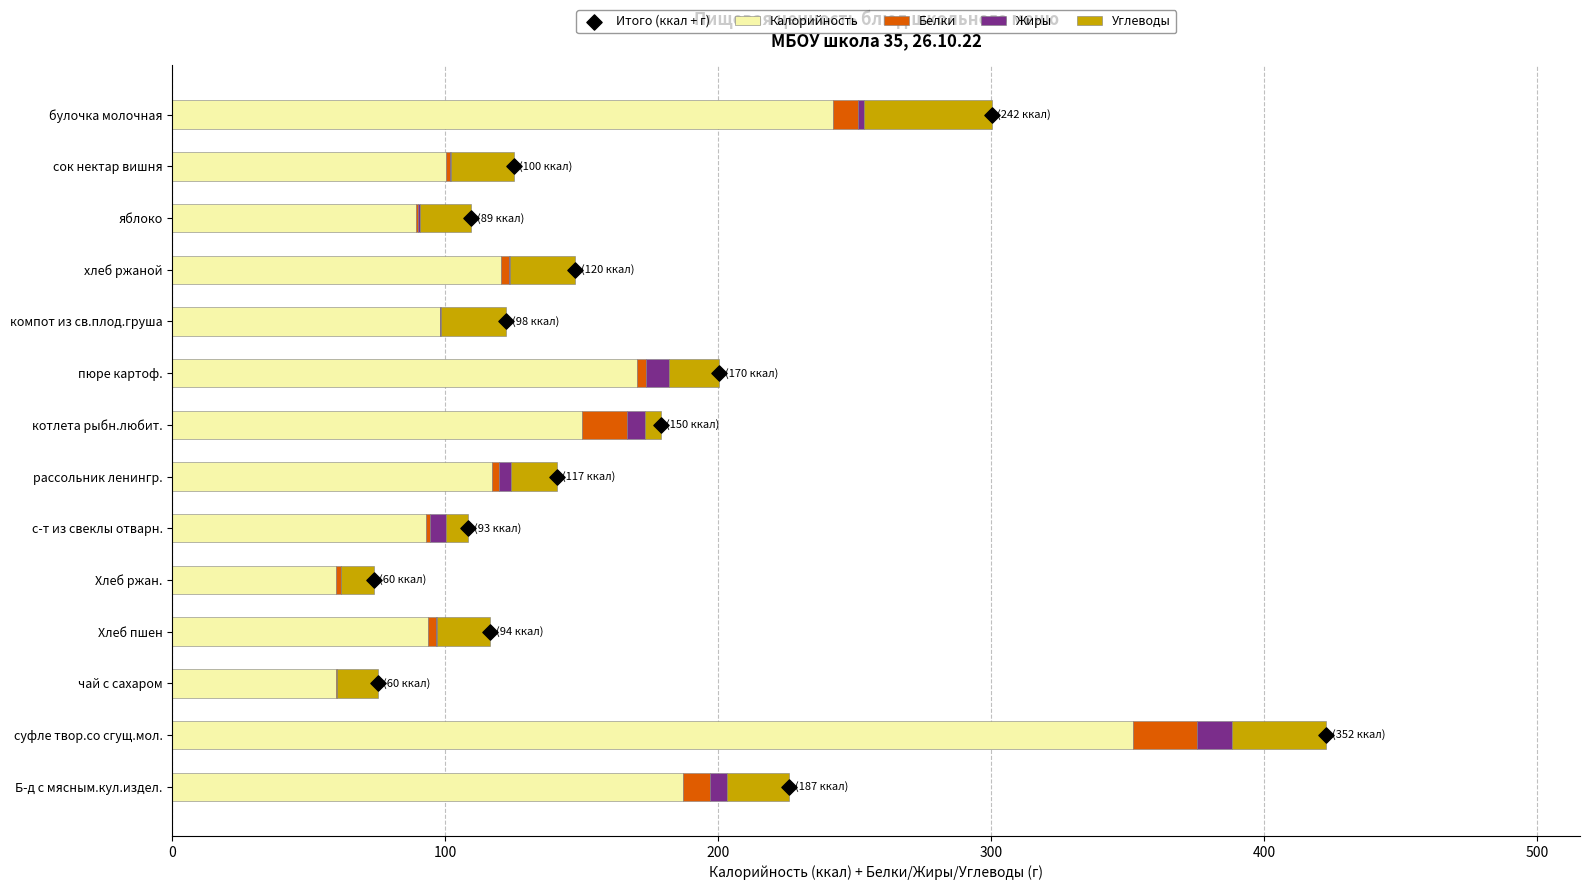

Which series contains the highest Y value?

Калорийность